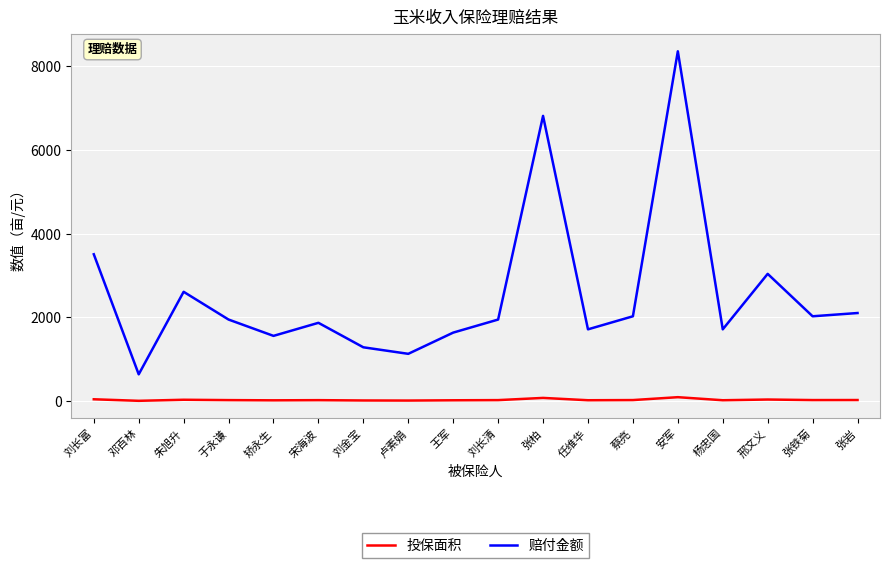

At which category is the sum across all series the highest?

安军